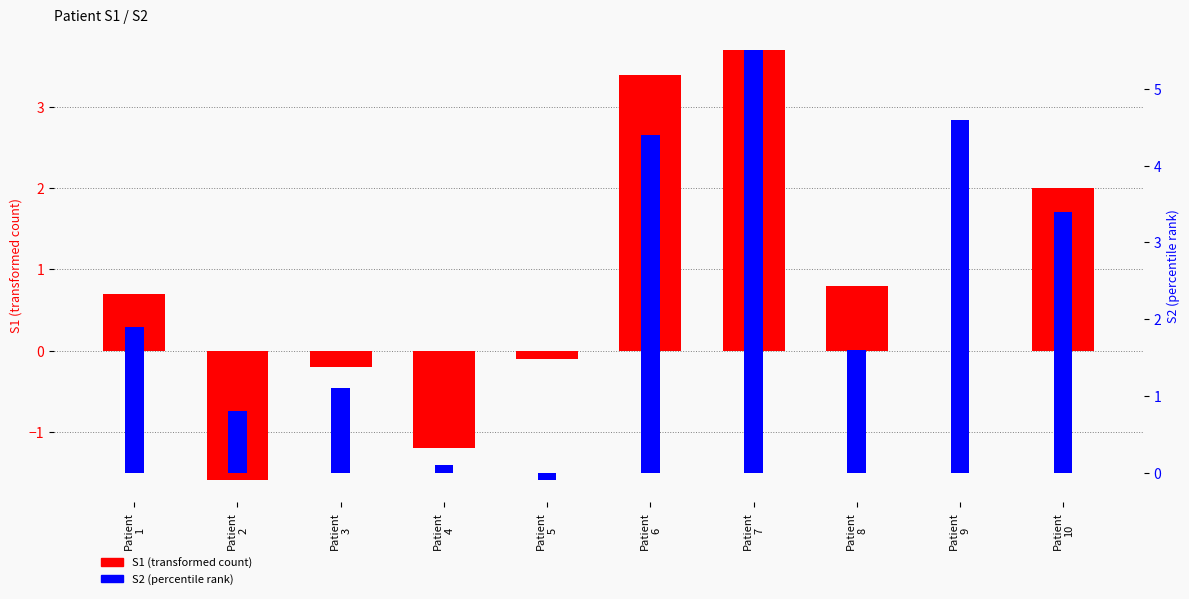

Between Patient
5 and Patient
8, which series saw the biggest shift?

S2 (percentile rank)